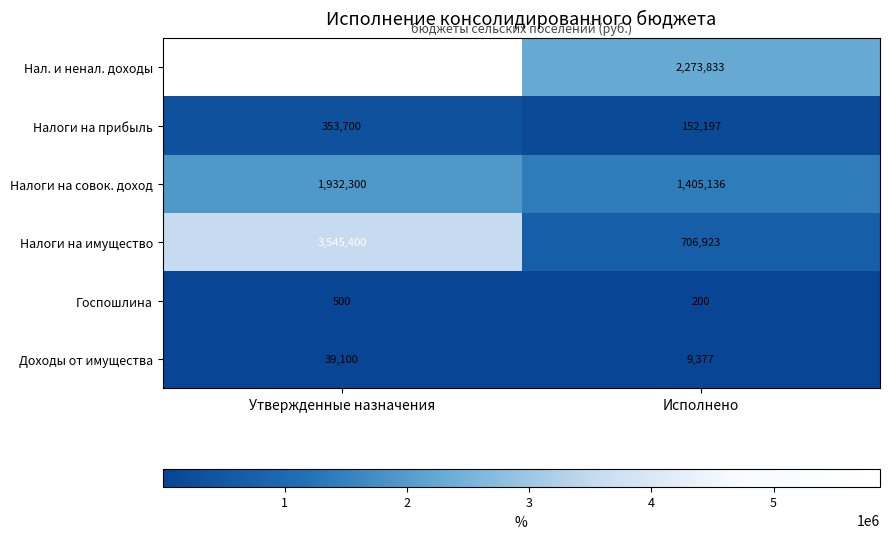

Count the number of data series in this chart.

6